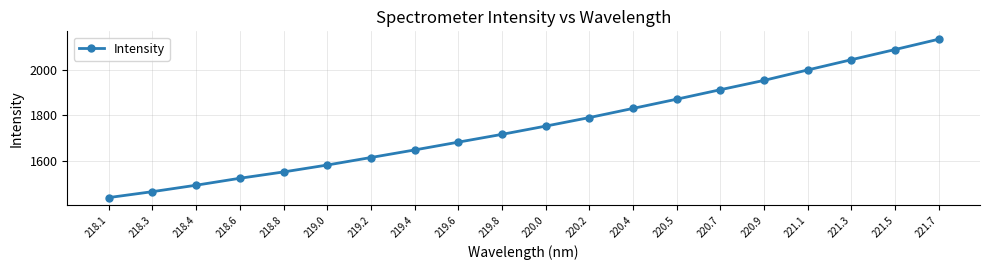

The value at 218.1 is 1437.8. True or false?

True